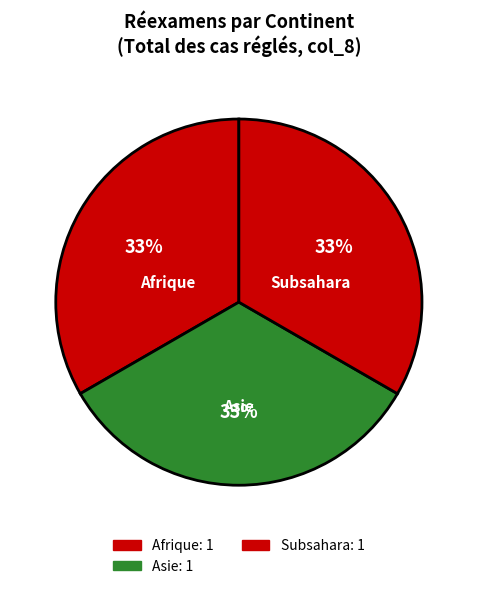

Count the number of slices in the pie.

3